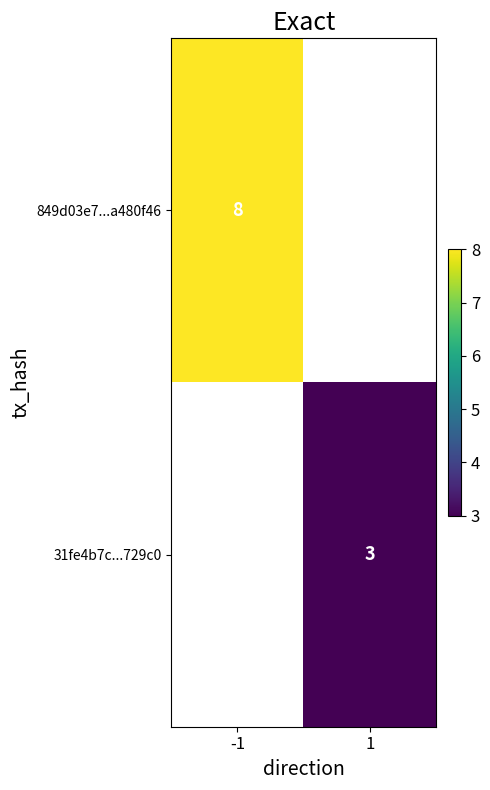

List the series in order of their peak value, lowest first.

849d03e7...a480f46, 31fe4b7c...729c0